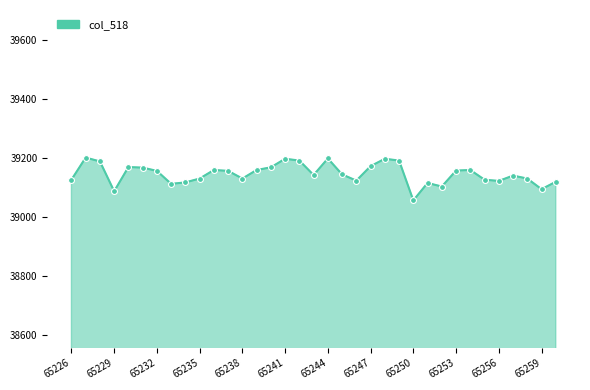

What is the maximum value shown in the chart?

39202